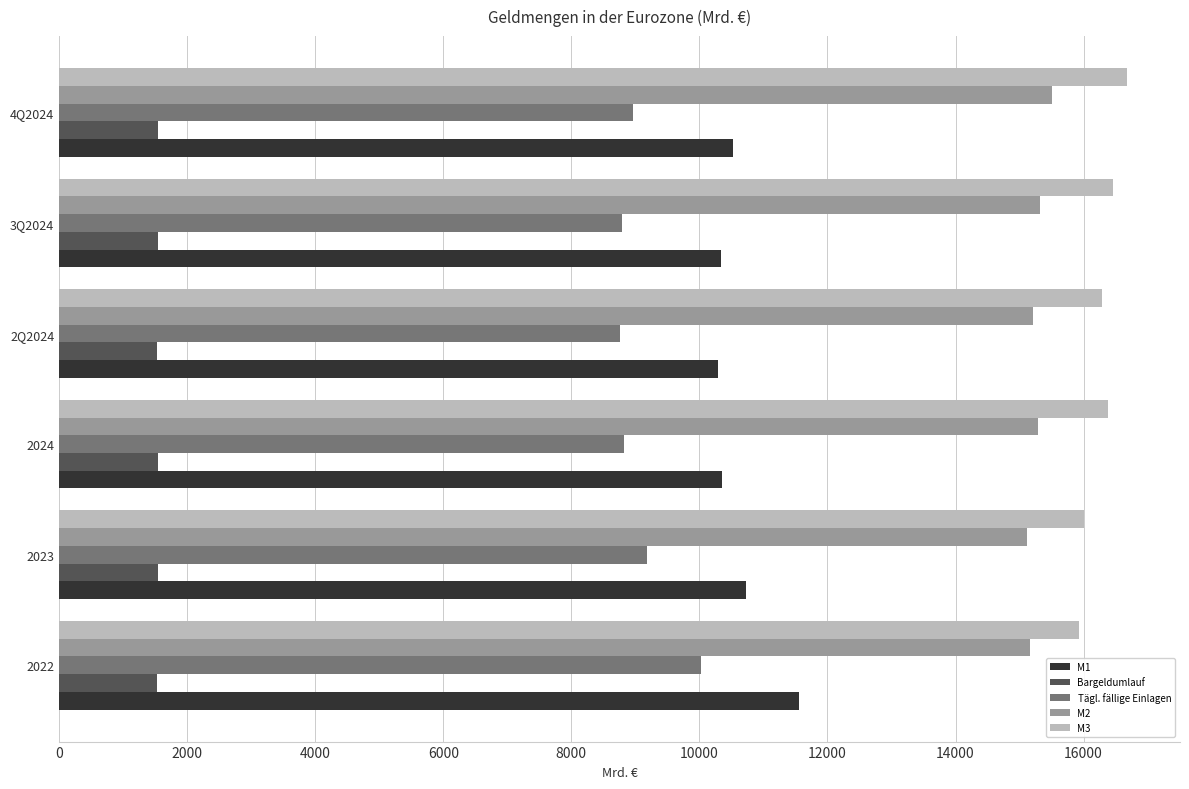

What is the difference between the maximum and second lowest values in the M2 series?

354.3